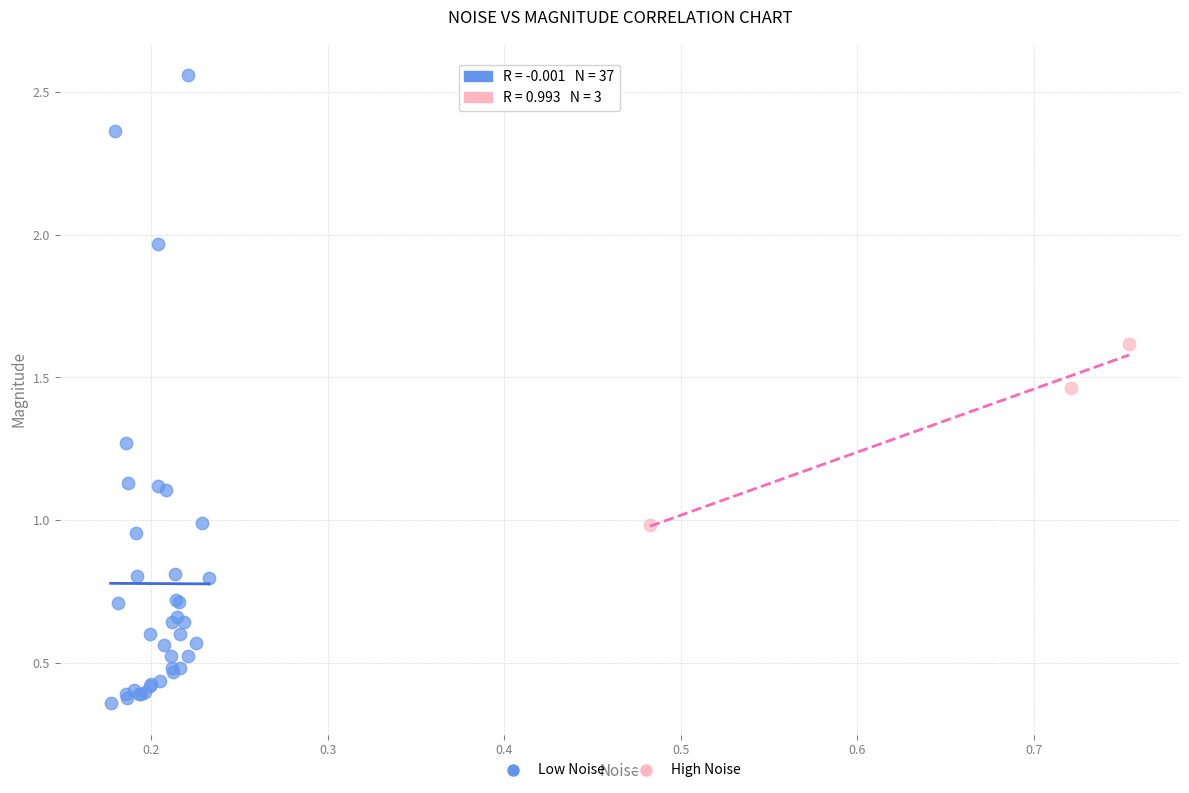

Which series reaches the maximum Y coordinate?

Low Noise